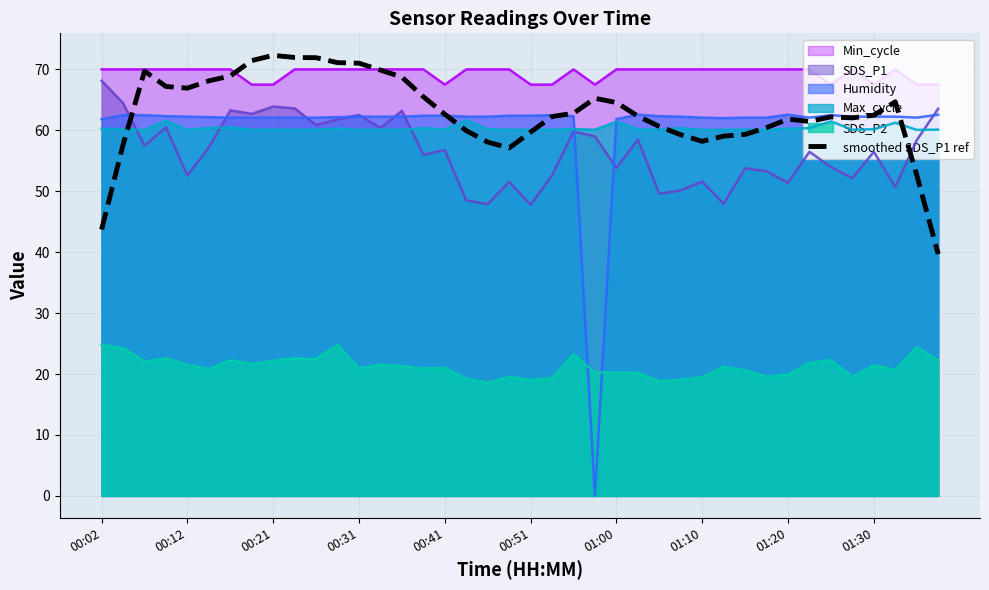

Which series has the largest range (max minus min)?

Humidity